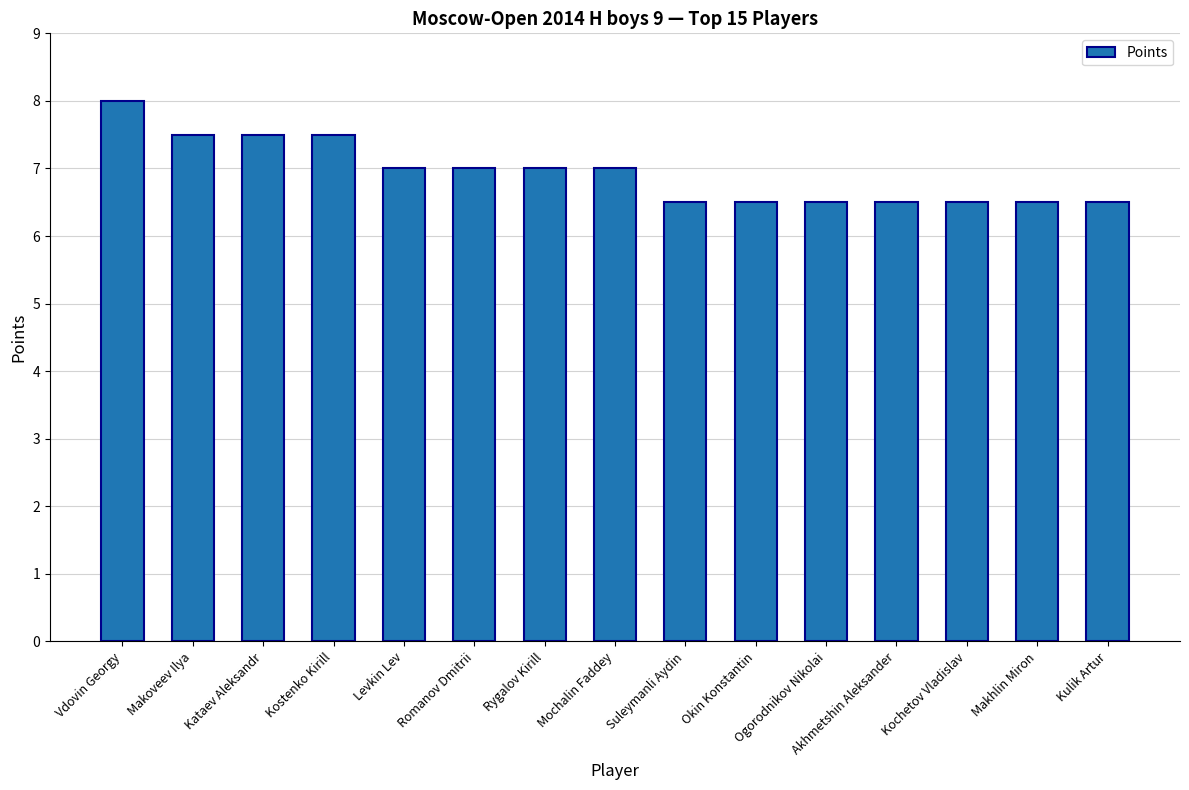

Reading left to right, transcribe all the data shown in this chart.

Vdovin Georgy=8.0	Makoveev Ilya=7.5	Kataev Aleksandr=7.5	Kostenko Kirill=7.5	Levkin Lev=7.0	Romanov Dmitrii=7.0	Rygalov Kirill=7.0	Mochalin Faddey=7.0	Suleymanli Aydin=6.5	Okin Konstantin=6.5	Ogorodnikov Nikolai=6.5	Akhmetshin Aleksander=6.5	Kochetov Vladislav=6.5	Makhlin Miron=6.5	Kulik Artur=6.5